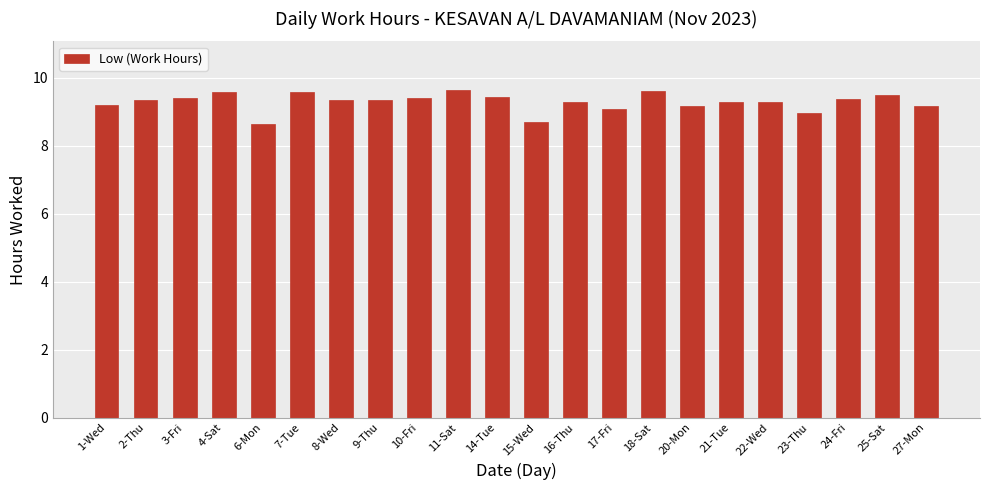

Is it true that the value at 15-Wed is 15.0?

False